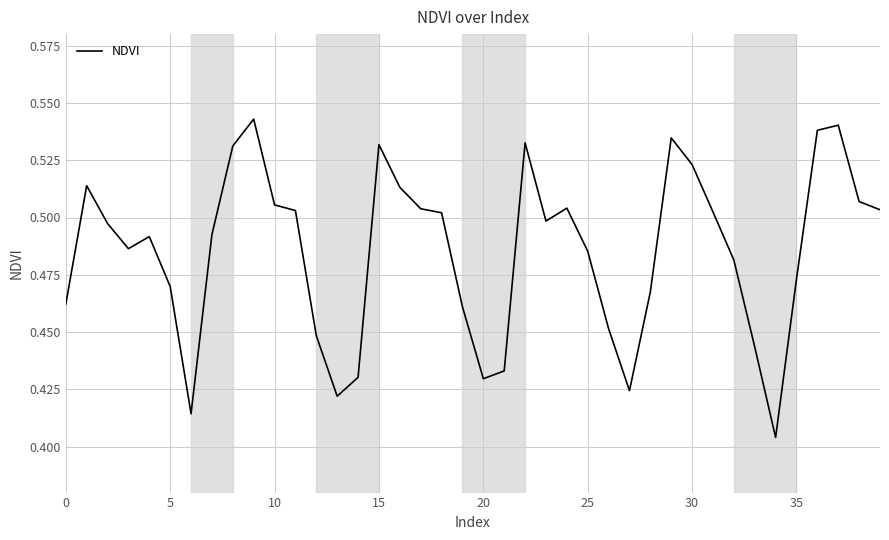

What is the maximum value shown in the chart?

0.5